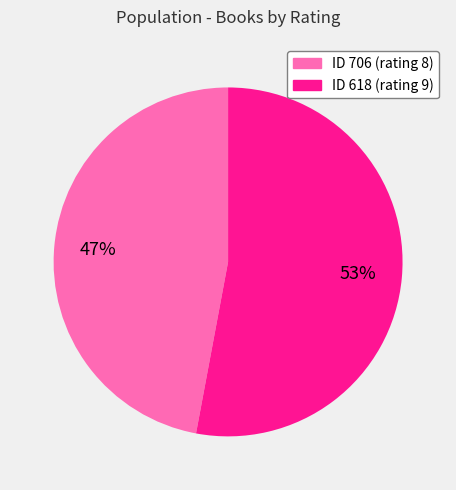

How many slices are in this pie chart?

2